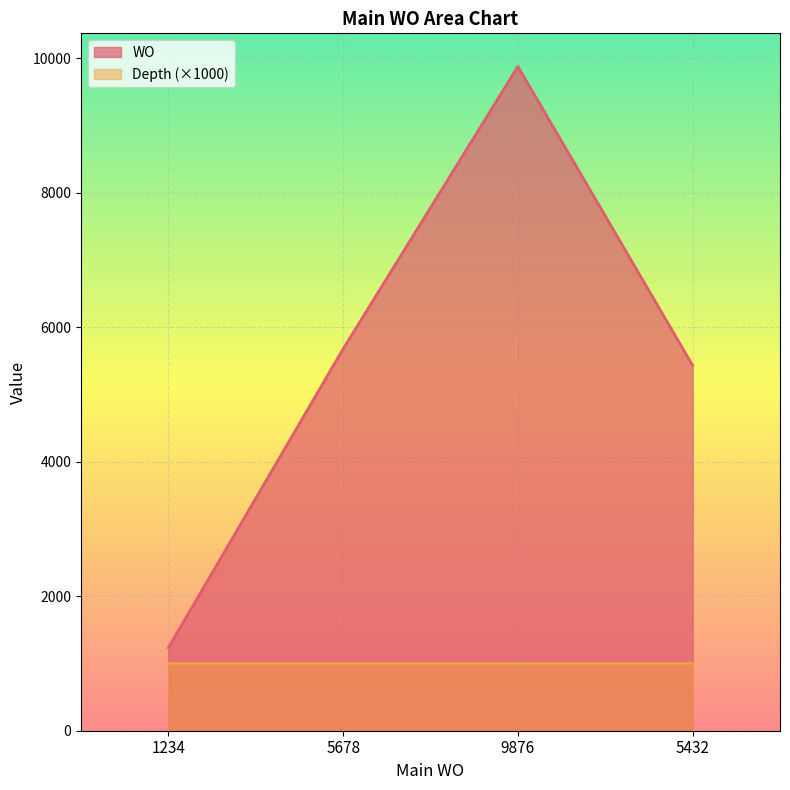

List the series in order of their peak value, highest first.

WO, Depth (×1000)